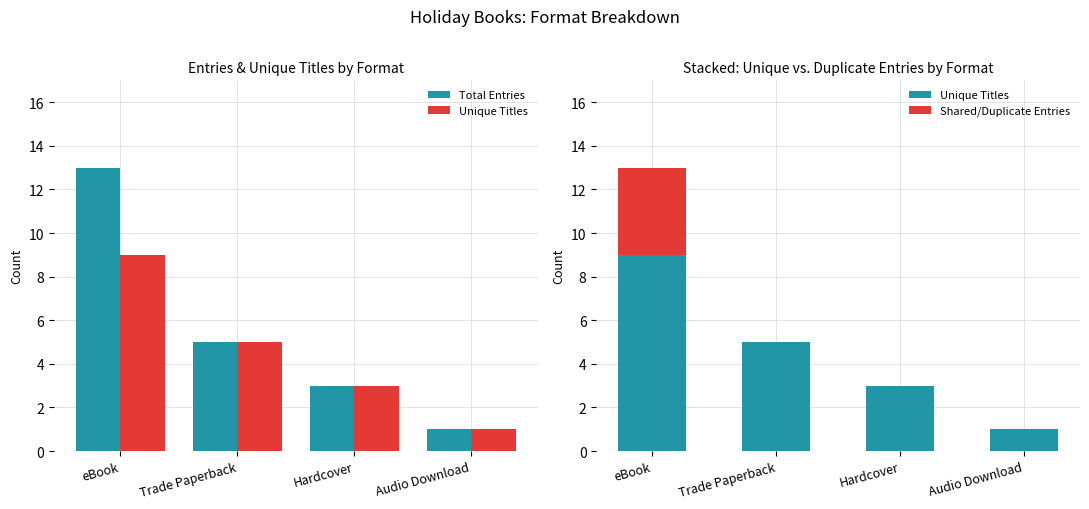

What position from the right is Hardcover?

2